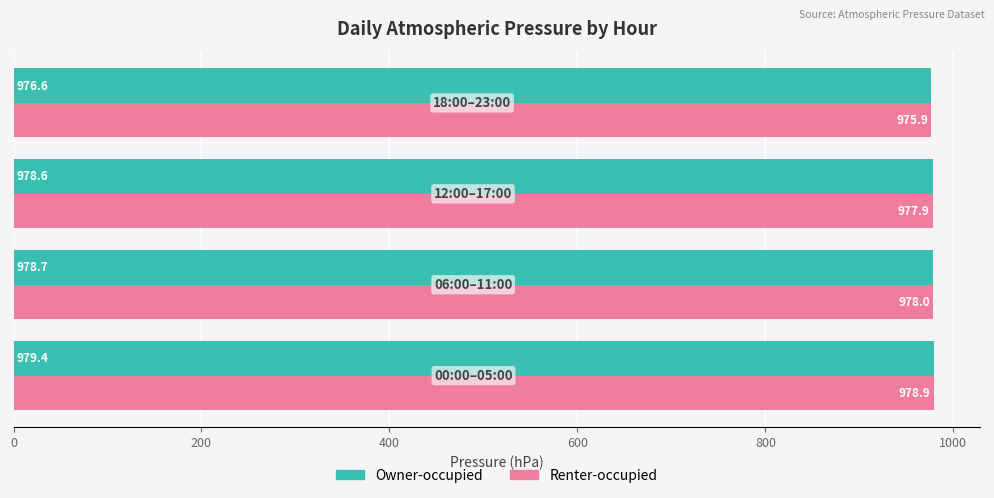

What is the minimum value shown in the chart?

975.9